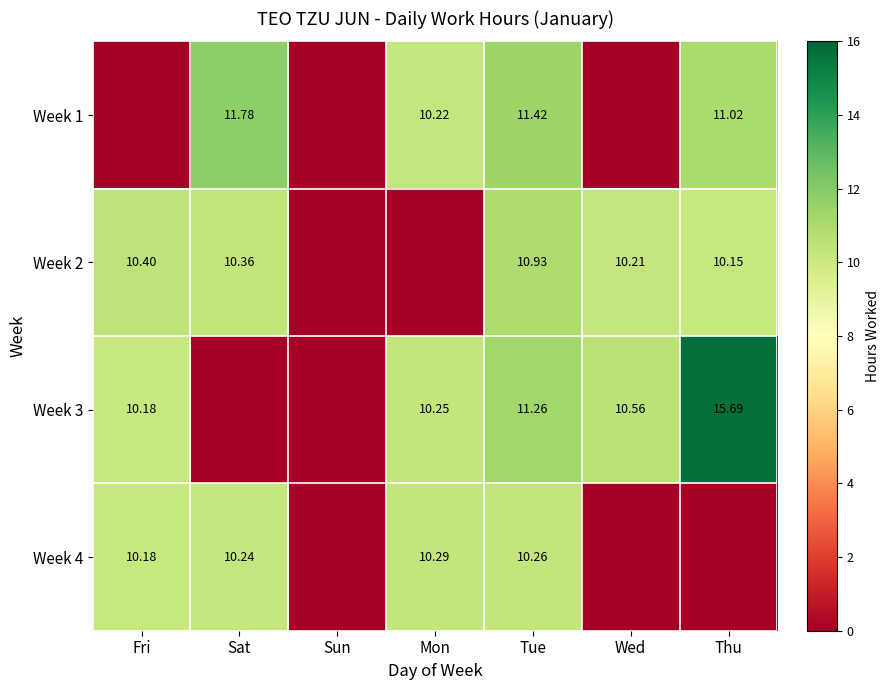

At Sat, list the series in order from smallest to largest.

Week 3, Week 4, Week 2, Week 1